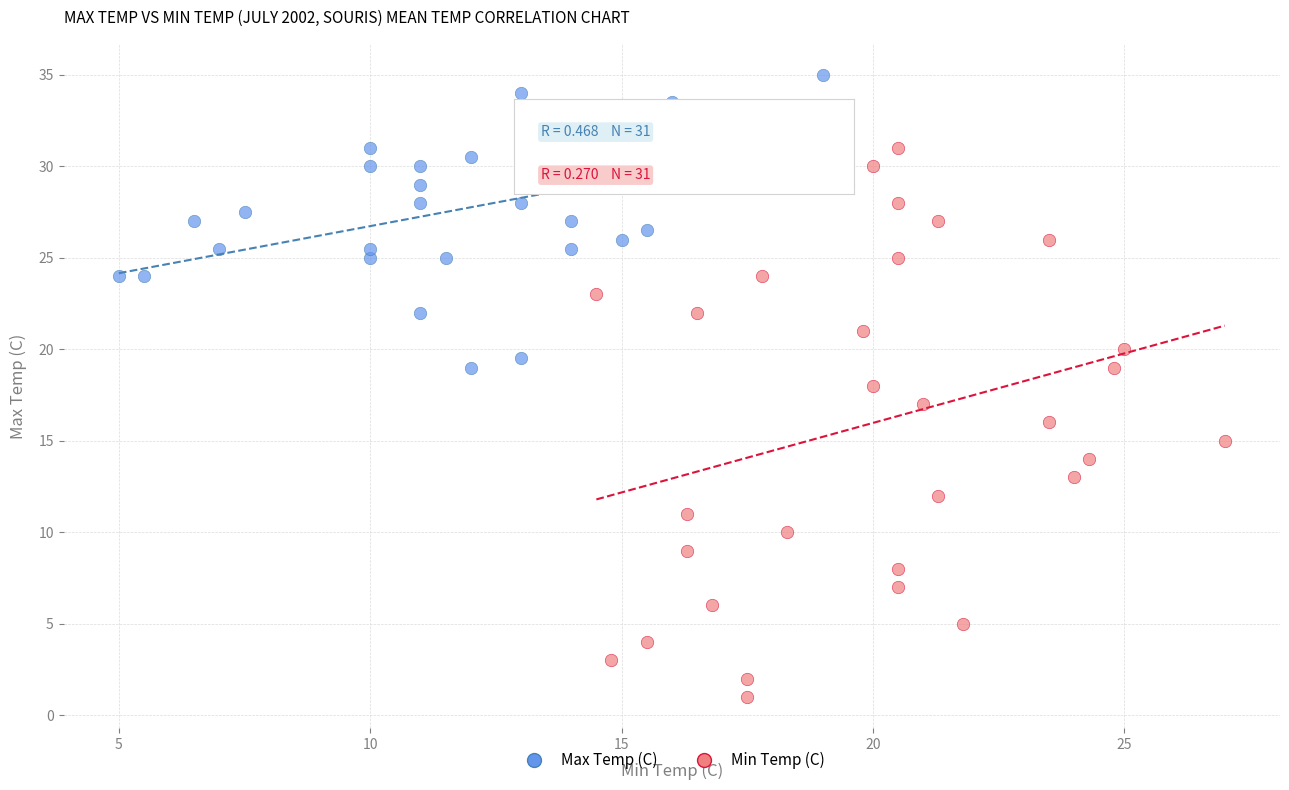

Which series reaches the maximum Y coordinate?

Max Temp (C)